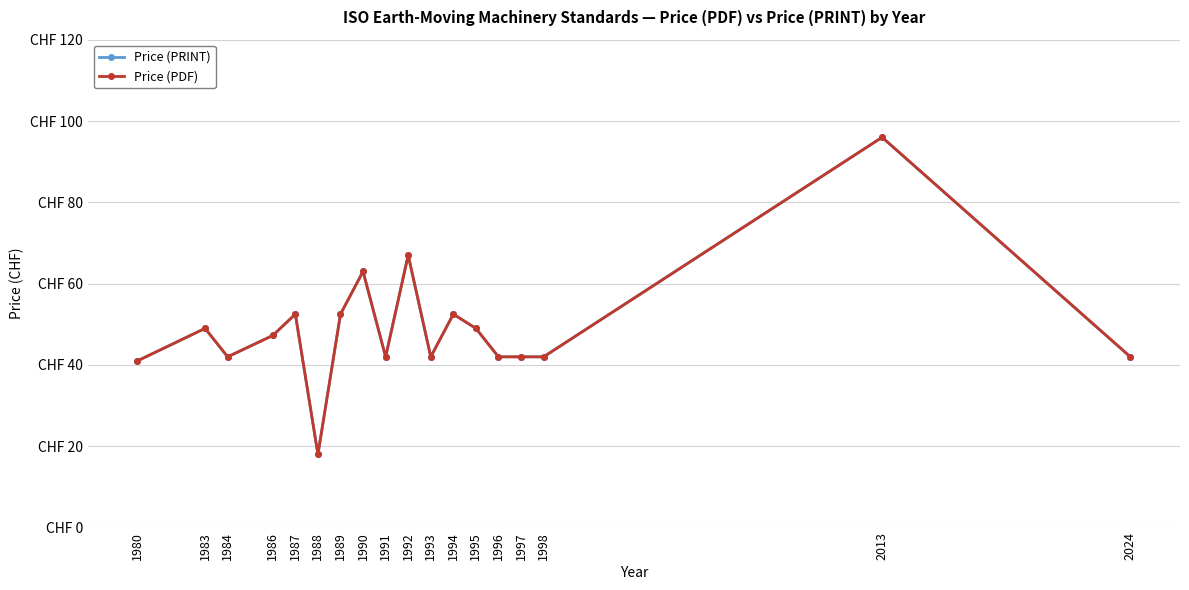

At which category does the chart reach its minimum across all series?

1988